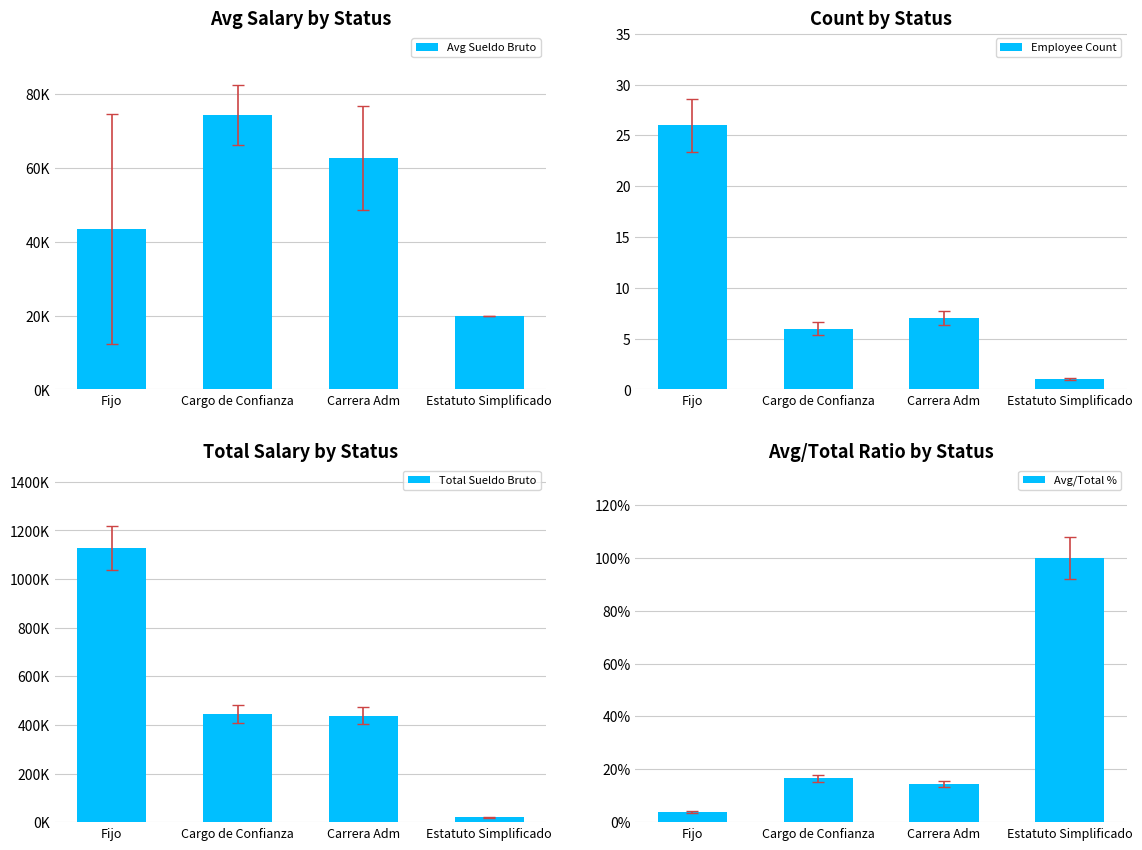

Reading left to right, transcribe all the data shown in this chart.

Avg Sueldo Bruto: 43423.0	74167.0	62571.0	20000.0
Employee Count: 26.0	6.0	7.0	1.0
Total Sueldo Bruto: 1129000.0	445000.0	438000.0	20000.0
Avg/Total %: 3.8	16.7	14.3	100.0